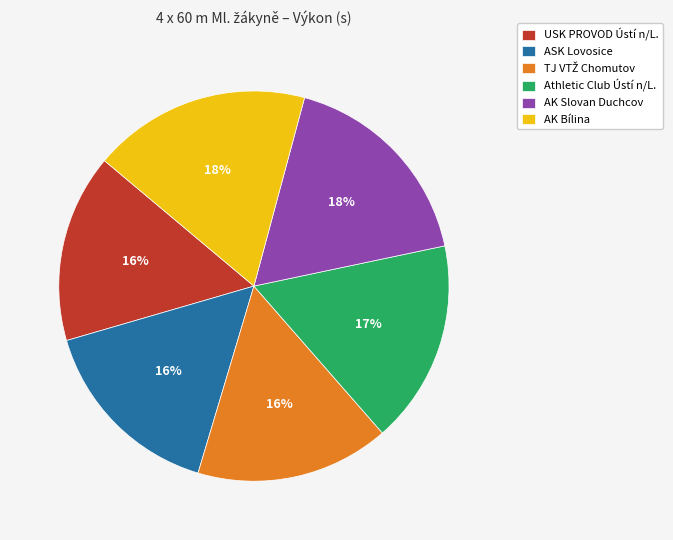

What percentage is the AK Bílina slice, to the nearest percent?

18%